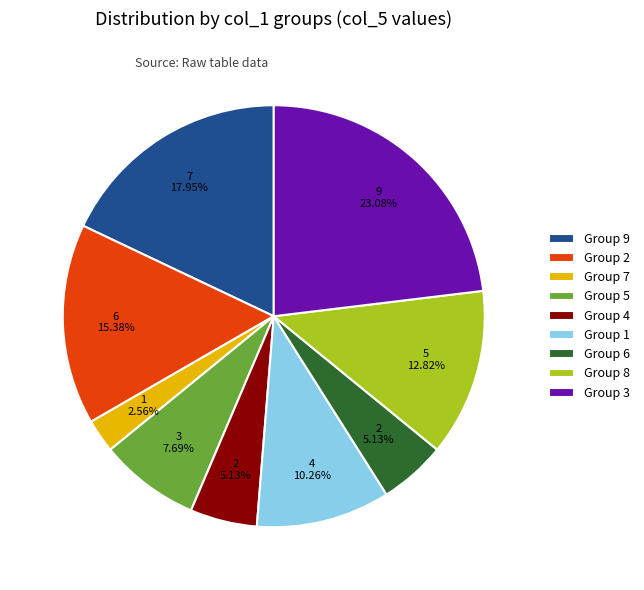

What is the ratio of the value at Group 9 to the value at Group 5?

2.3